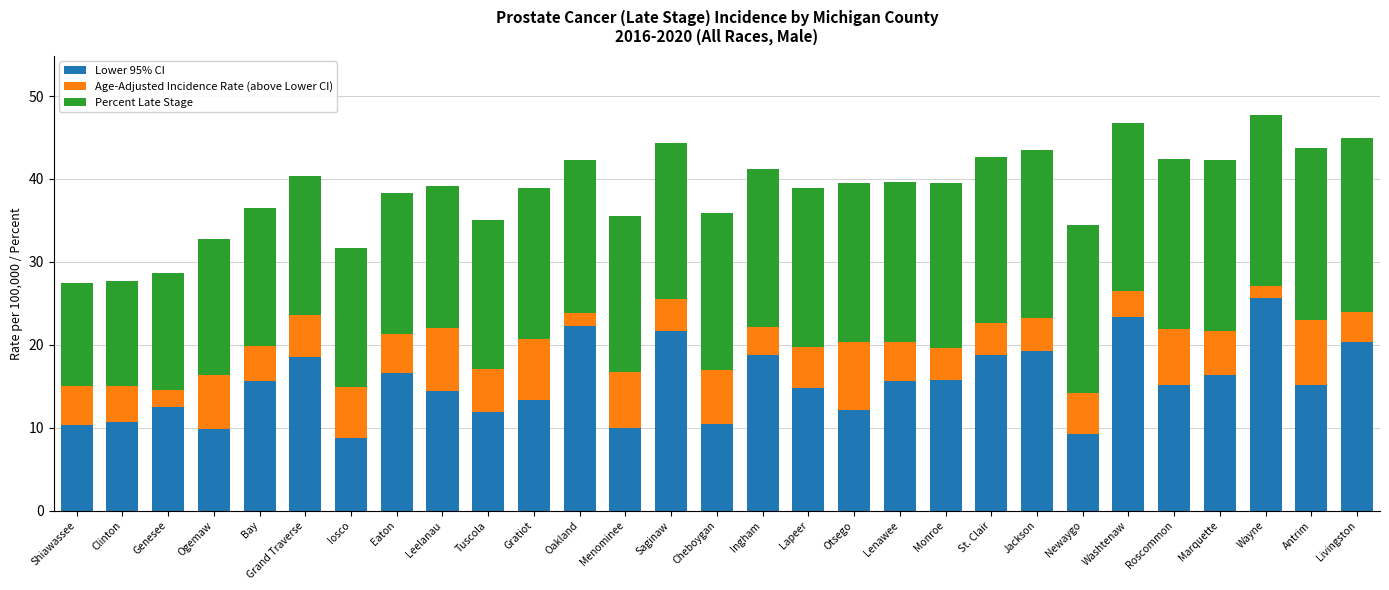

The Lower 95% CI series shows 12.5 at Genesee. True or false?

True